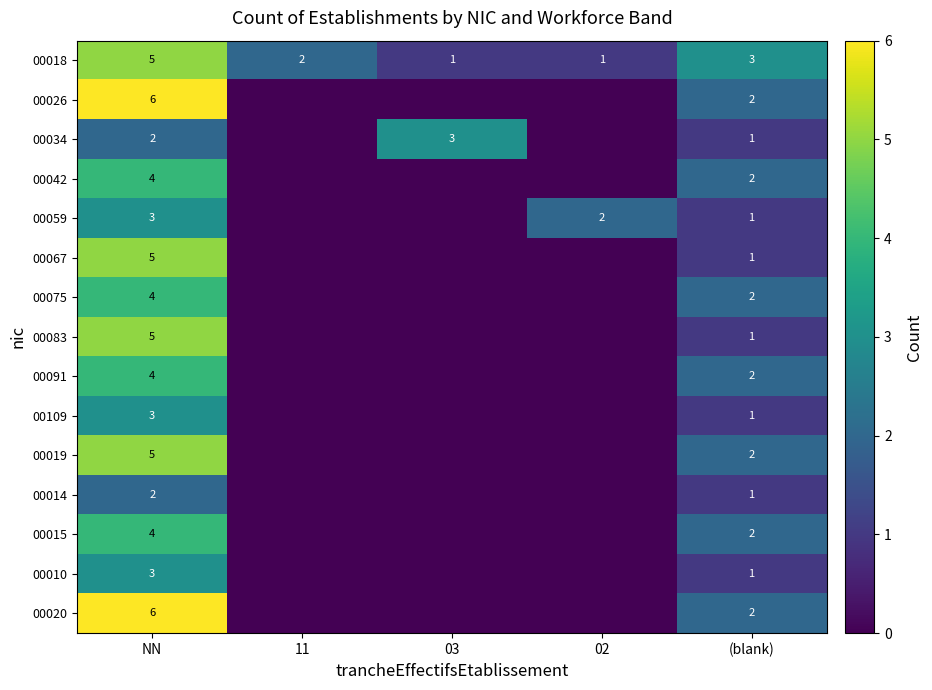

At which category is the sum across all series the highest?

NN